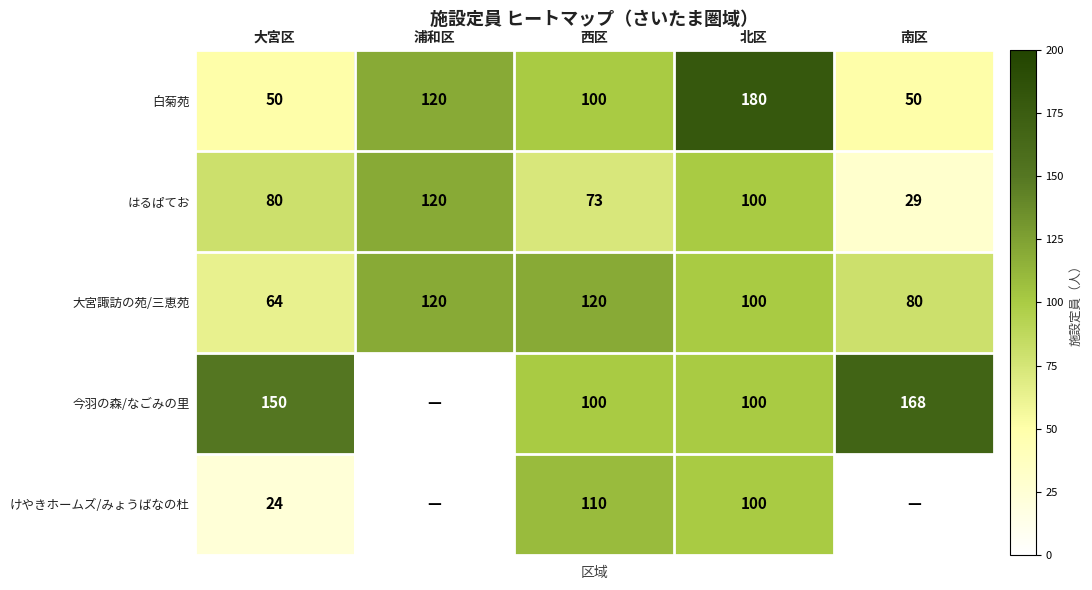

Where is はるぱてお nearest to the value 74?

西区